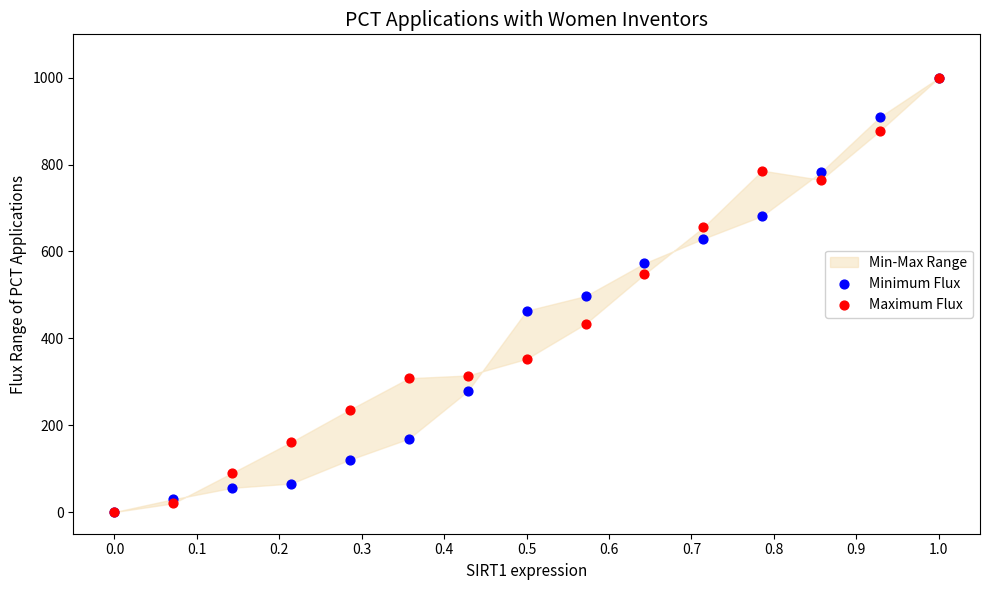

Which series contains the lowest Y value?

Minimum Flux